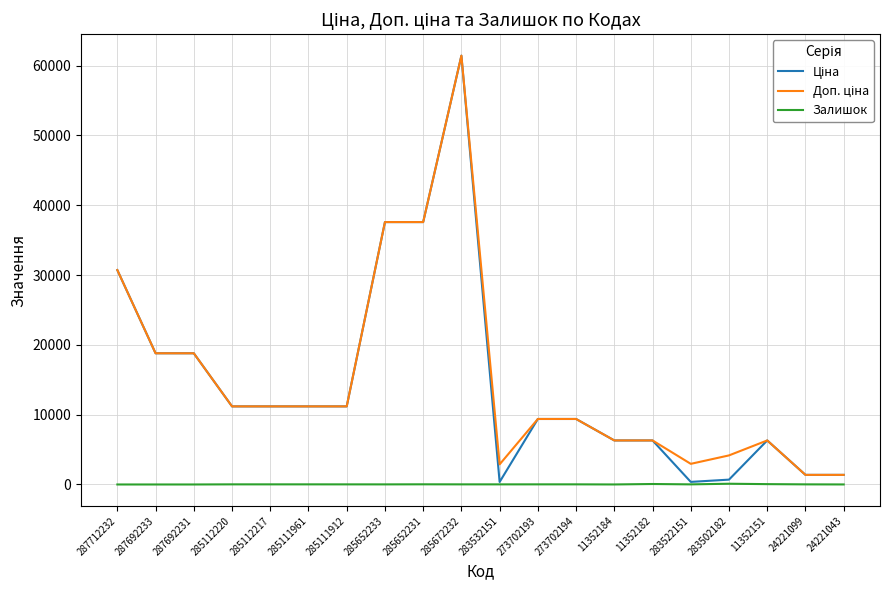

Which label corresponds to the largest value in the chart?

285672232